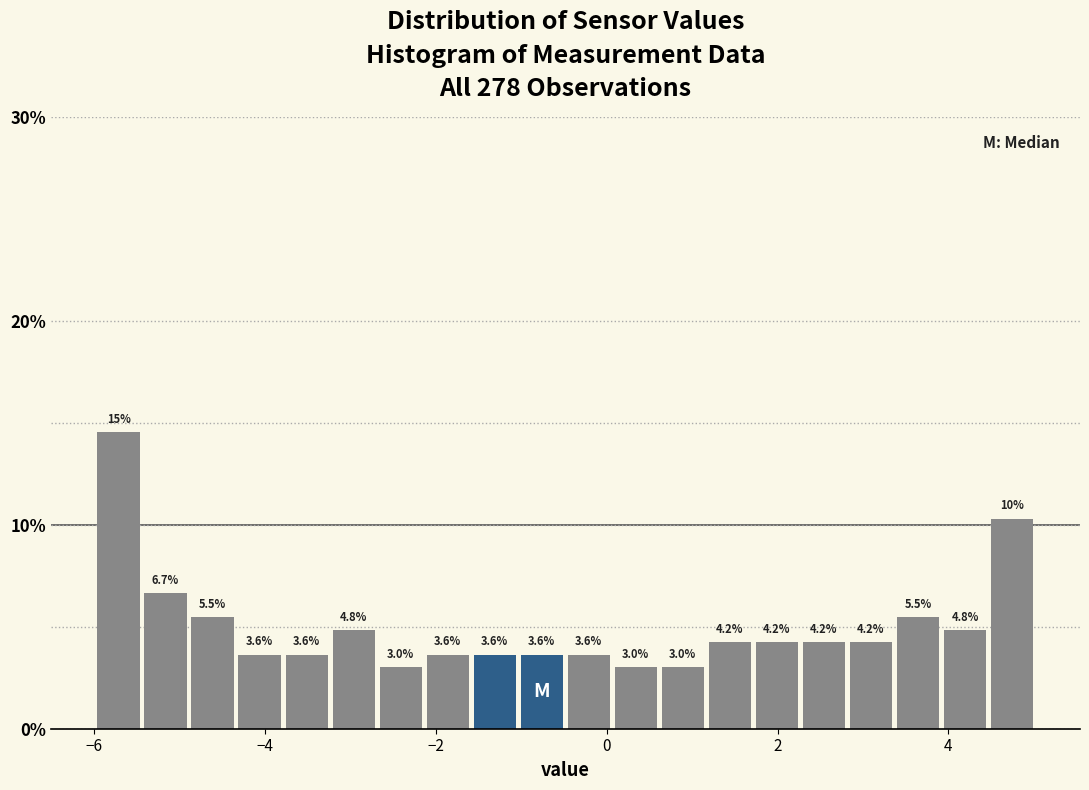

Read against the x-axis, roughly where is the centre of the tallest bar?

-5.8